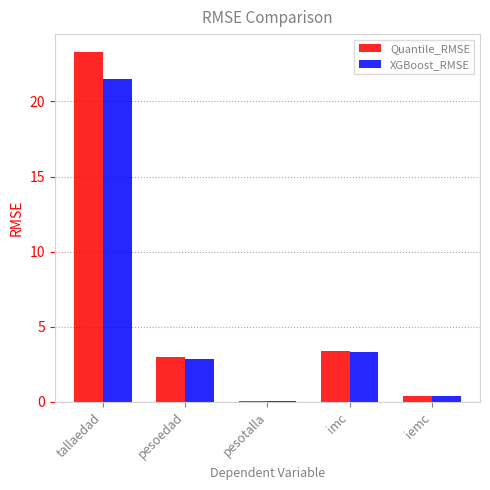

Reading left to right, what are all the values shown in this chart?

Quantile_RMSE: tallaedad=23.3	pesoedad=3.0	pesotalla=0.1	imc=3.4	iemc=0.4
XGBoost_RMSE: tallaedad=21.5	pesoedad=2.9	pesotalla=0.1	imc=3.3	iemc=0.4